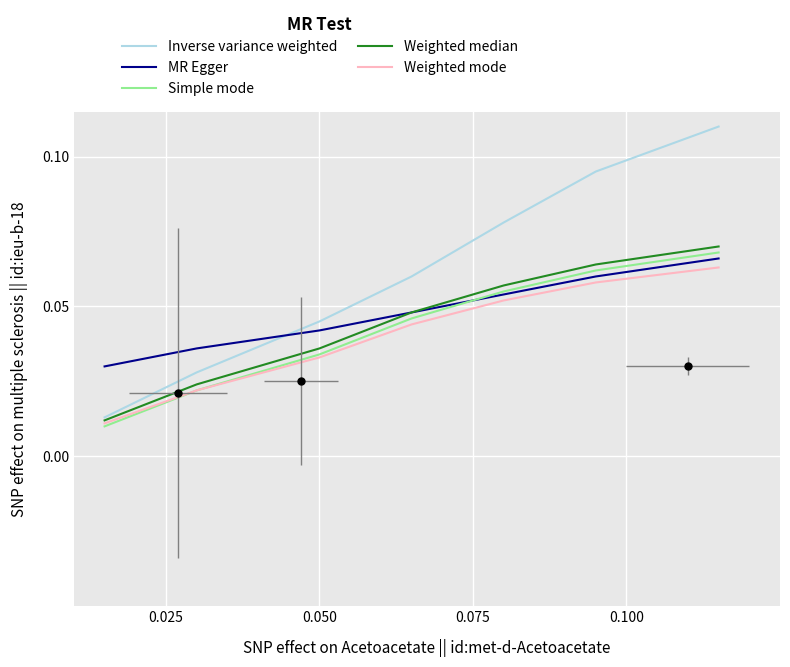

True or false: Inverse variance weighted and Weighted median intersect in this chart.

False